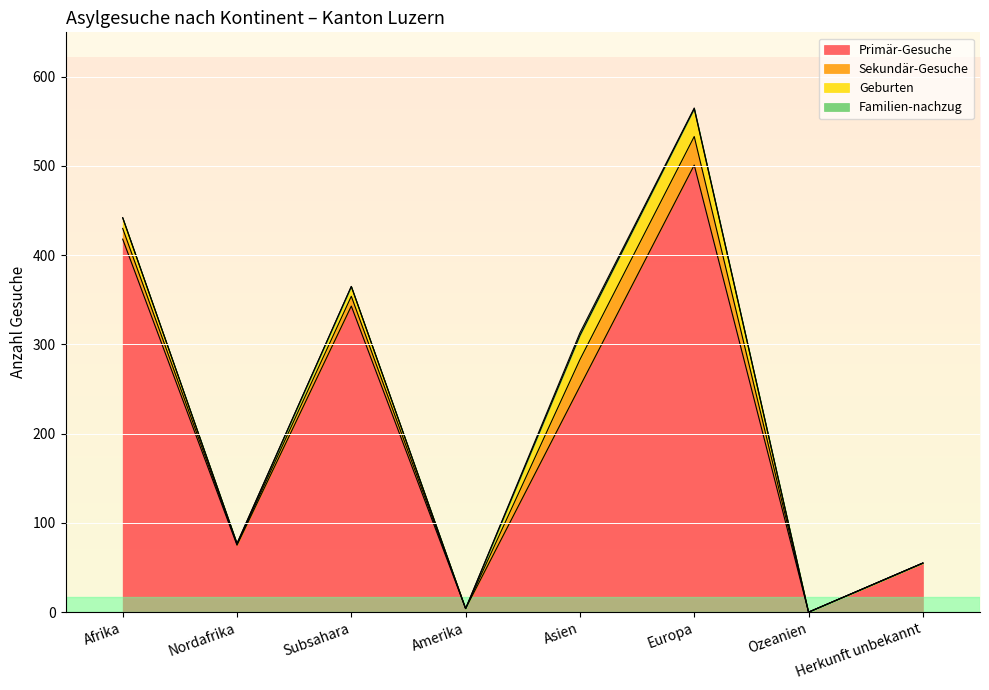

What is the difference between the maximum and minimum values in the Sekundär-Gesuche series?

32